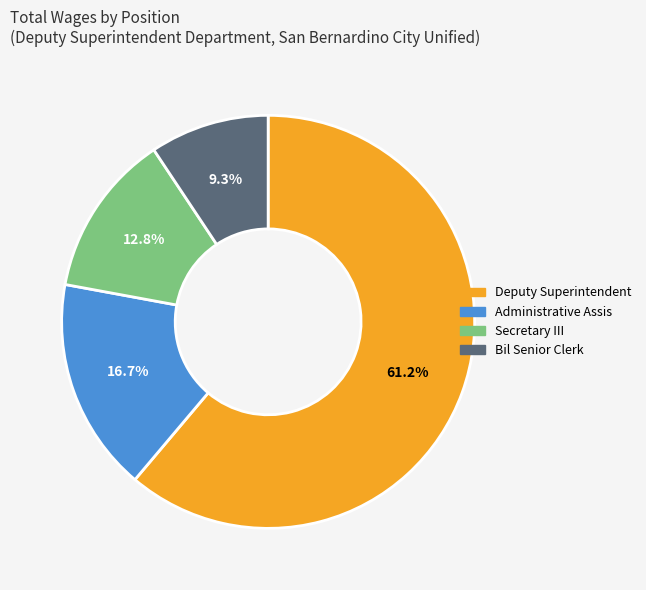

Which slice is the largest?

Deputy Superintendent